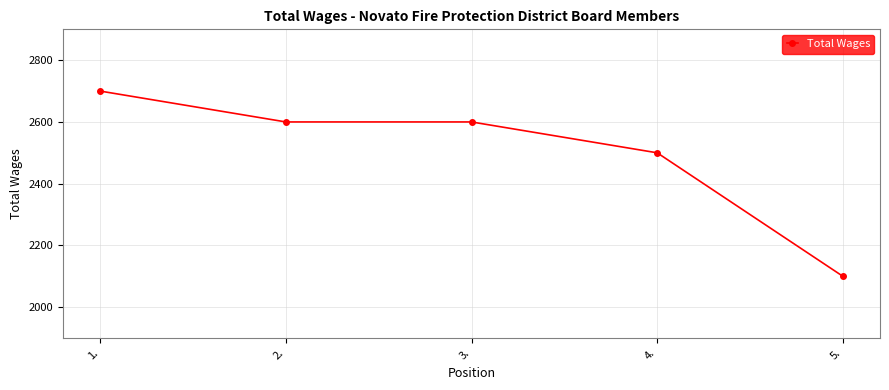

What is the value of the 5th point from the left?

2100